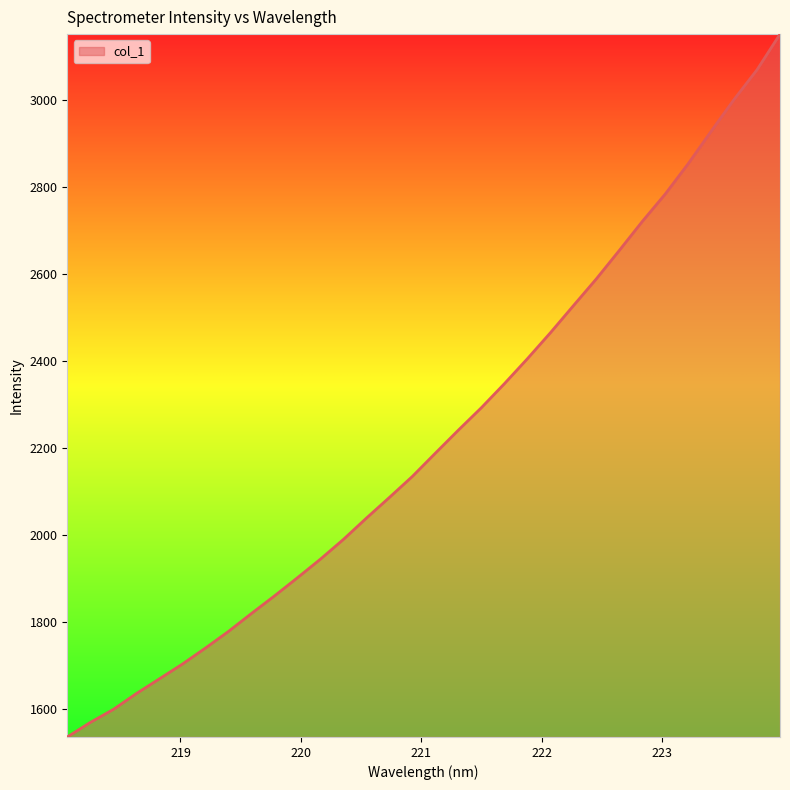

What is the greatest value displayed?

3150.8